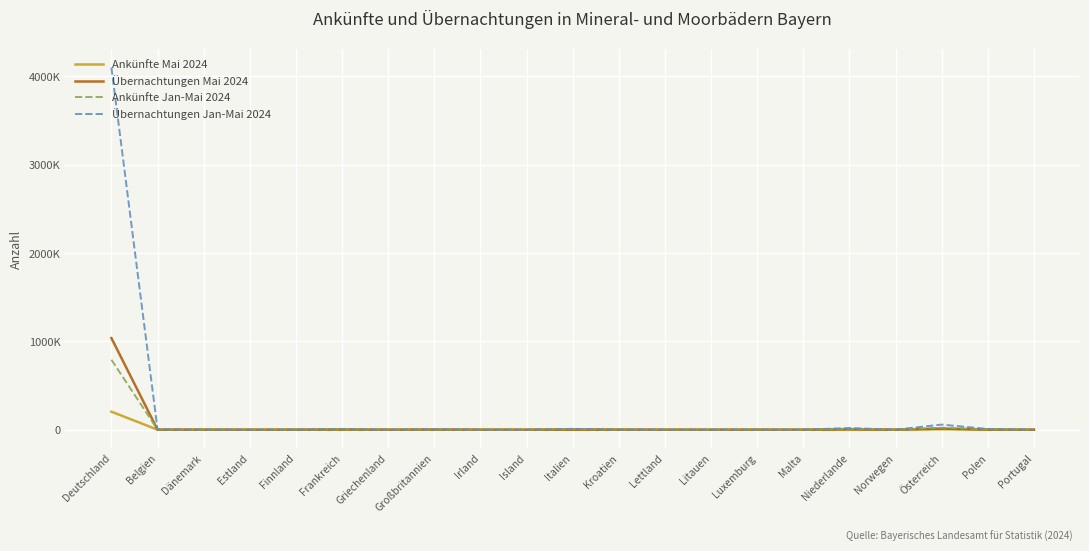

Does the chart display data point markers on the line(s)?

No